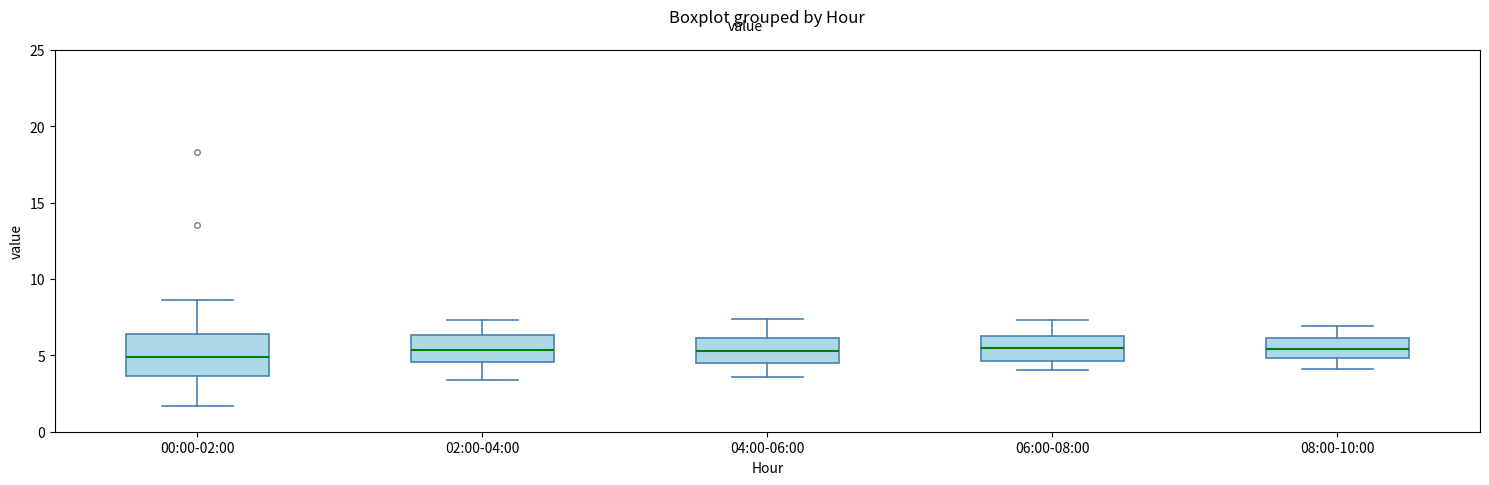

Where does the upper whisker of the box for 08:00-10:00 end on the y-axis? The values are not printed on the chart, so give them approximately, as read against the axis.

7.0